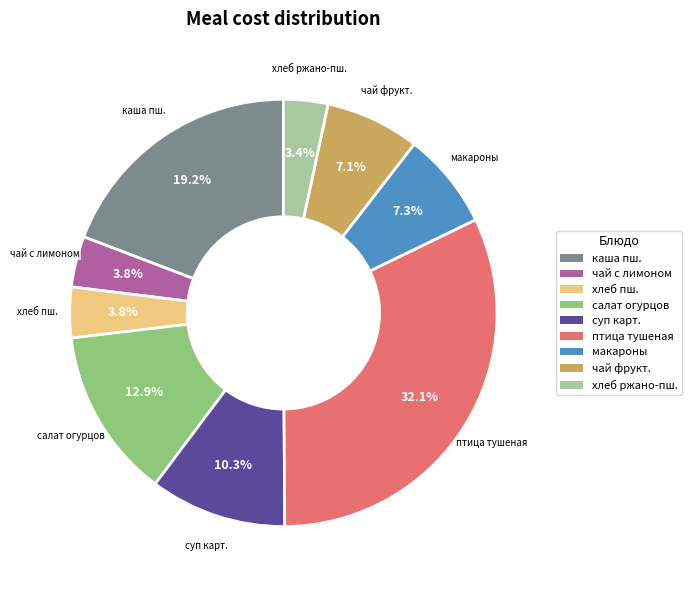

Does any single category account for the majority?

No